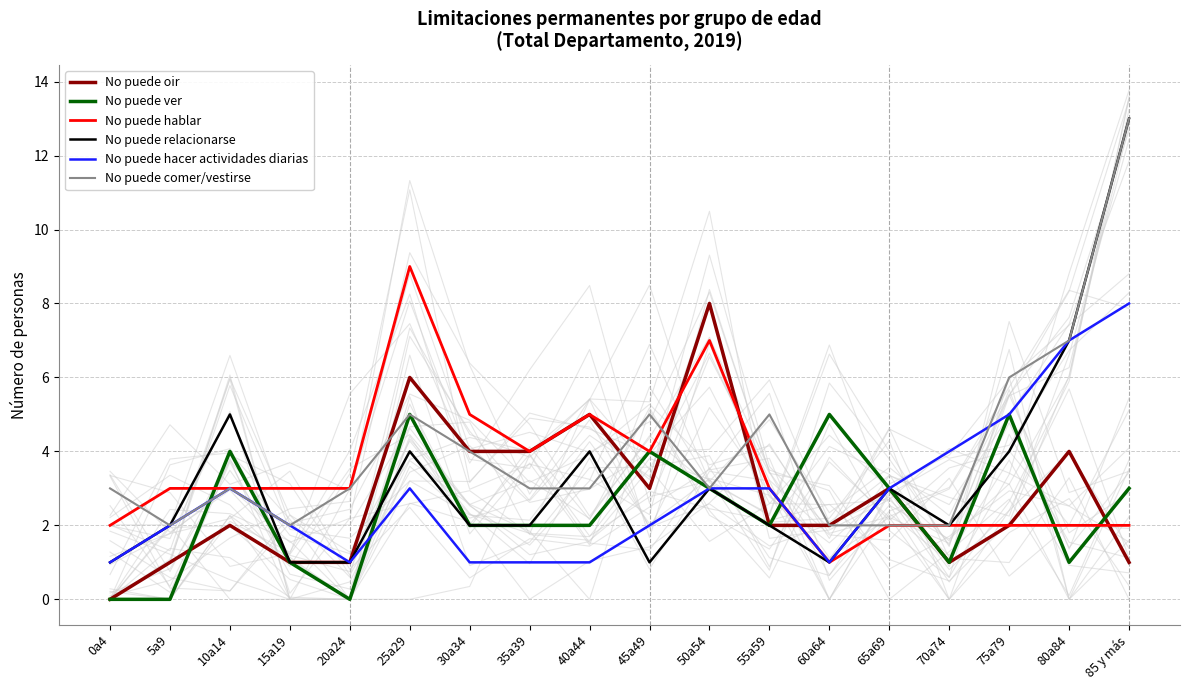

Where does the No puede oir series first go above 2?

25a29